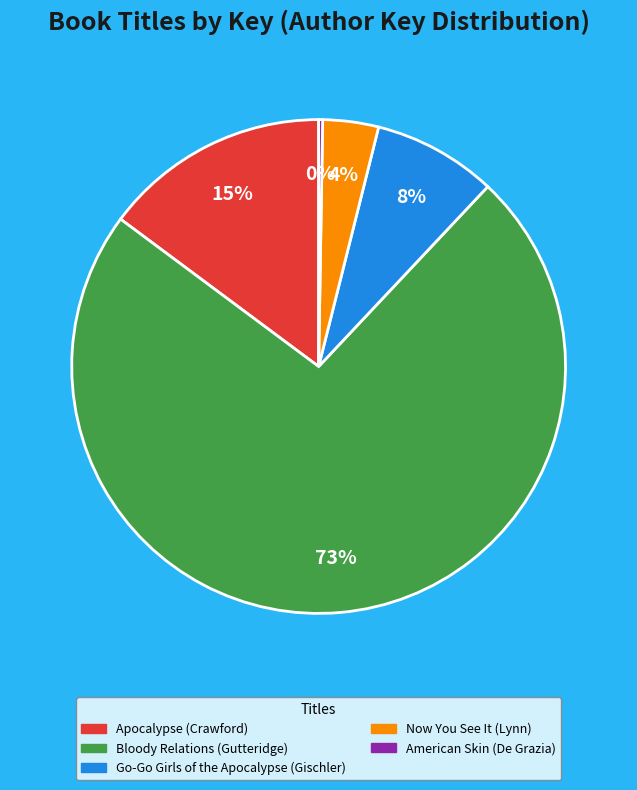

Does Bloody Relations (Gutteridge) represent more than half of the total?

Yes